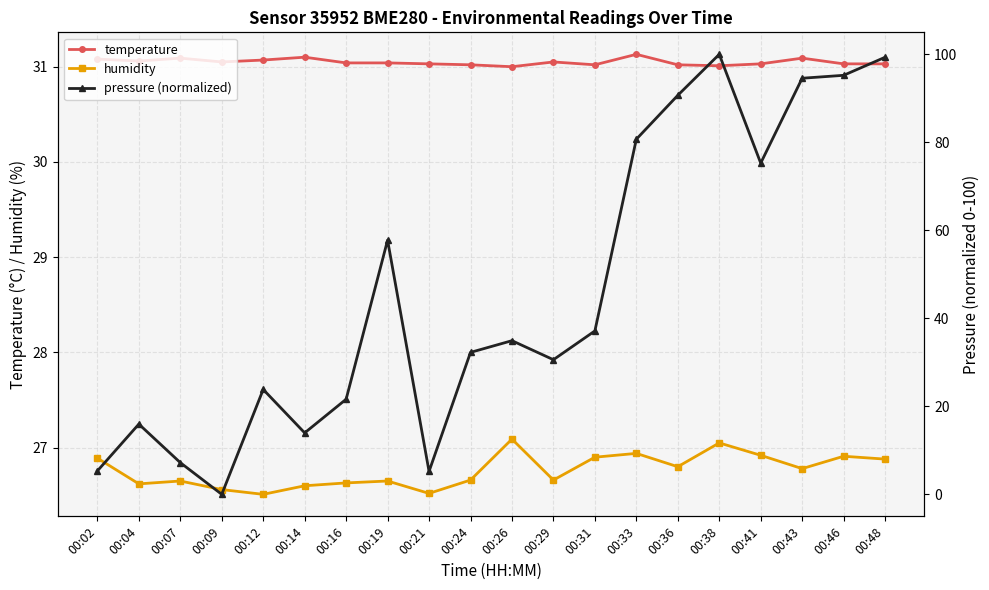

The temperature series shows 31.0 at 00:46. True or false?

True